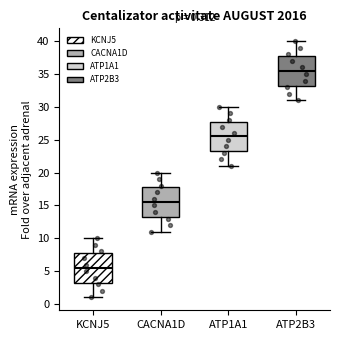

Which box's median line is the highest?

ATP2B3